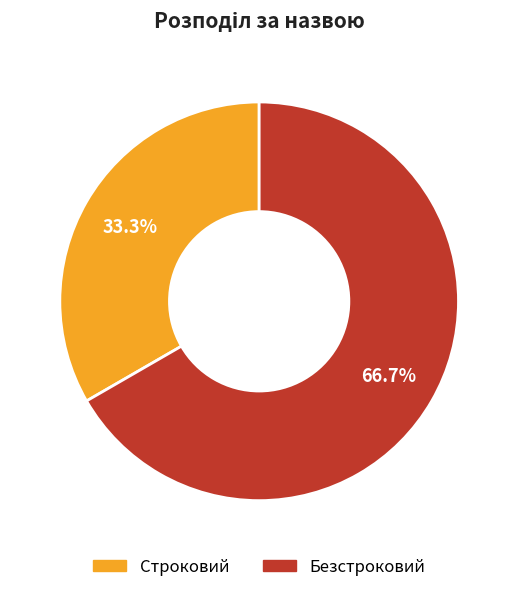

How much of the chart is everything except Строковий?

66.7%